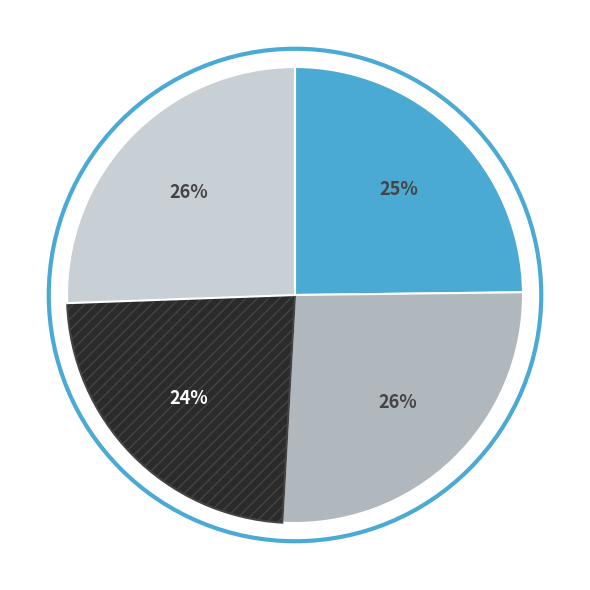

How many segments does this pie chart have?

4